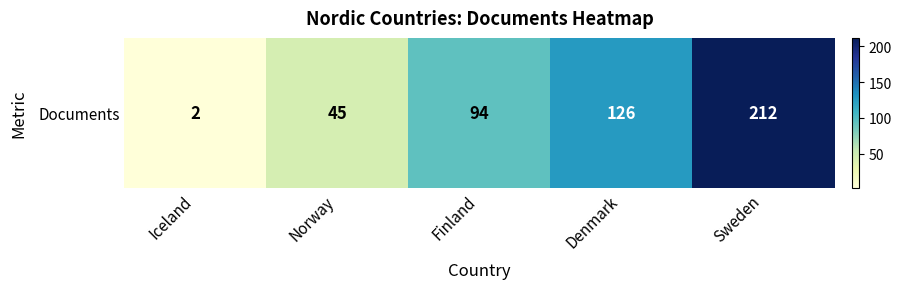

Reading left to right, list all the values displayed in this chart.

Iceland=2	Norway=45	Finland=94	Denmark=126	Sweden=212